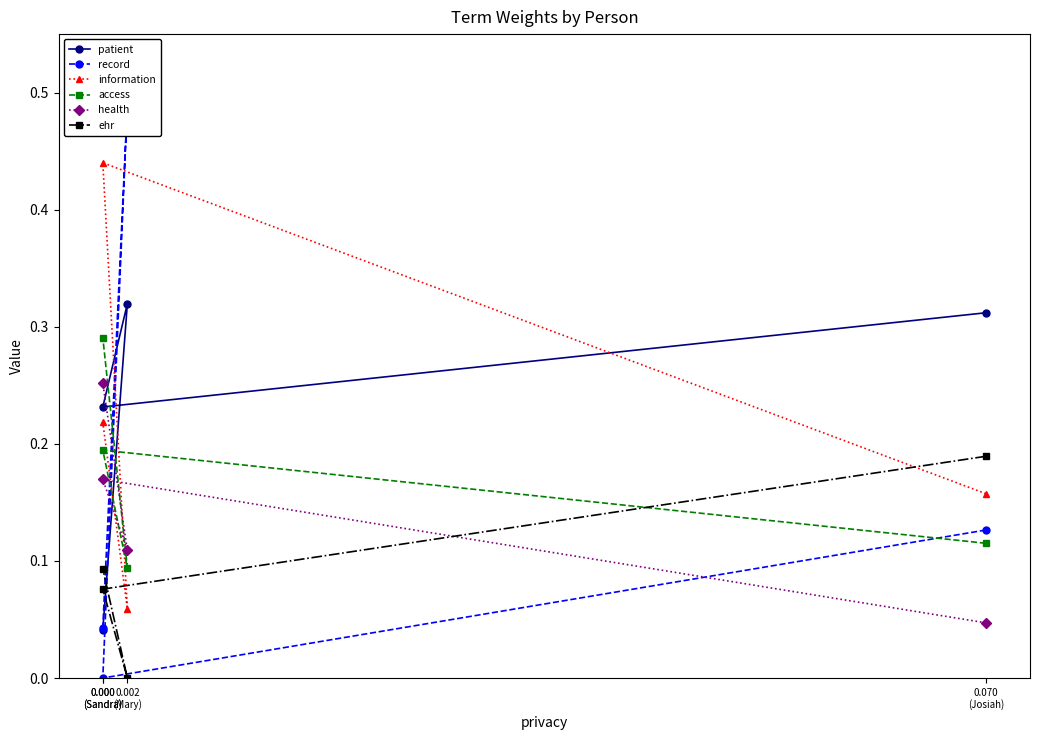

What is the sum of all patient values?

0.9